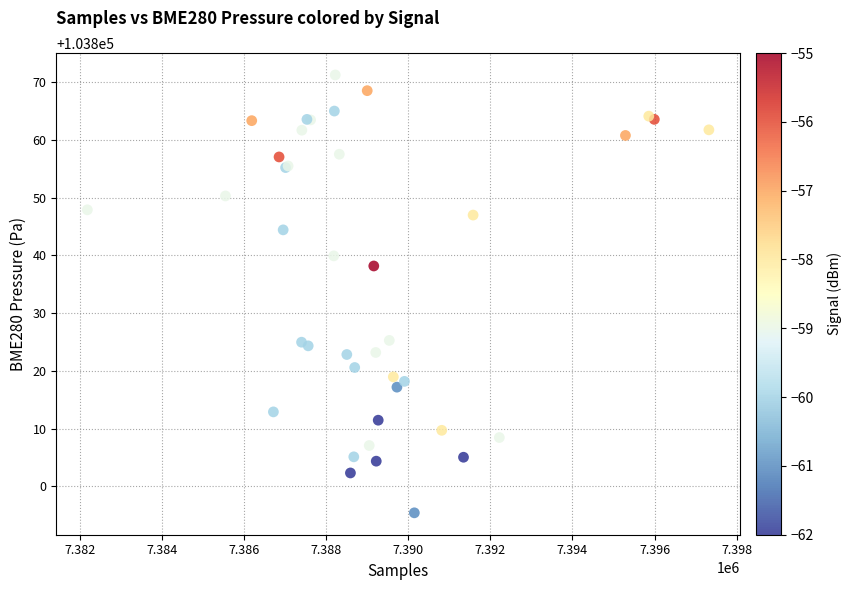

What Y value in the scatter plot is closest to 103833?

103838.2